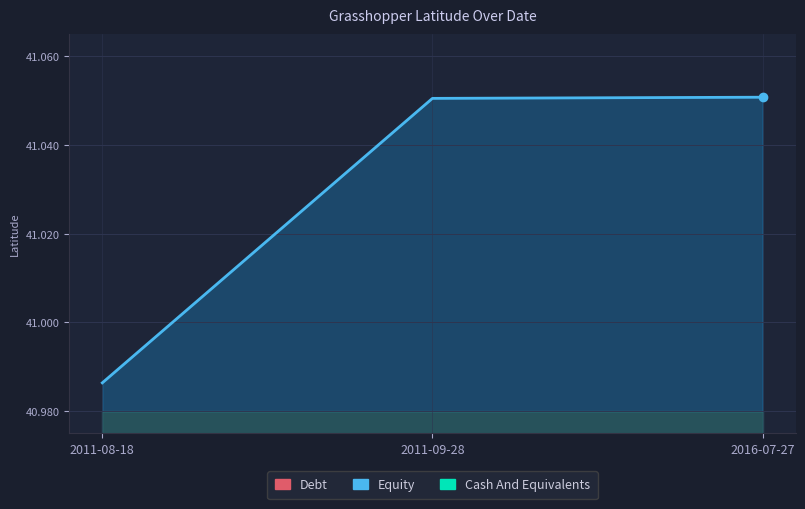

Count the number of categories in the chart.

3